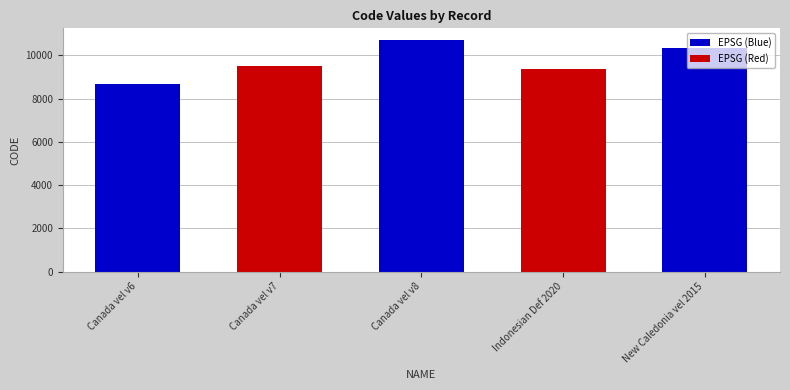

What is the approximate value at Canada vel v7, to the nearest 100?

9500